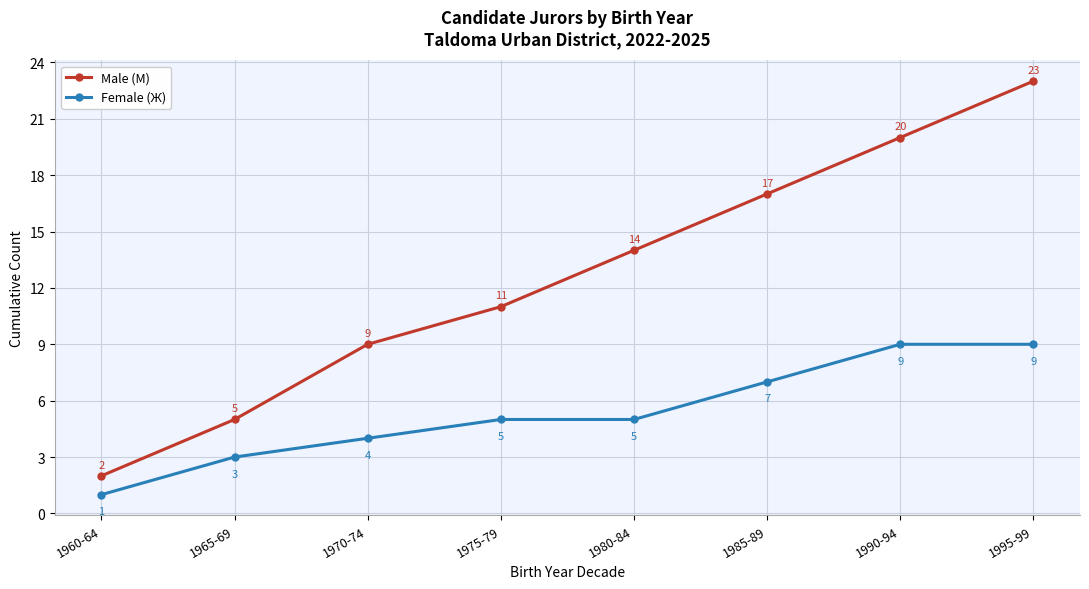

Which series changed the most between 1975-79 and 1990-94?

Male (М)